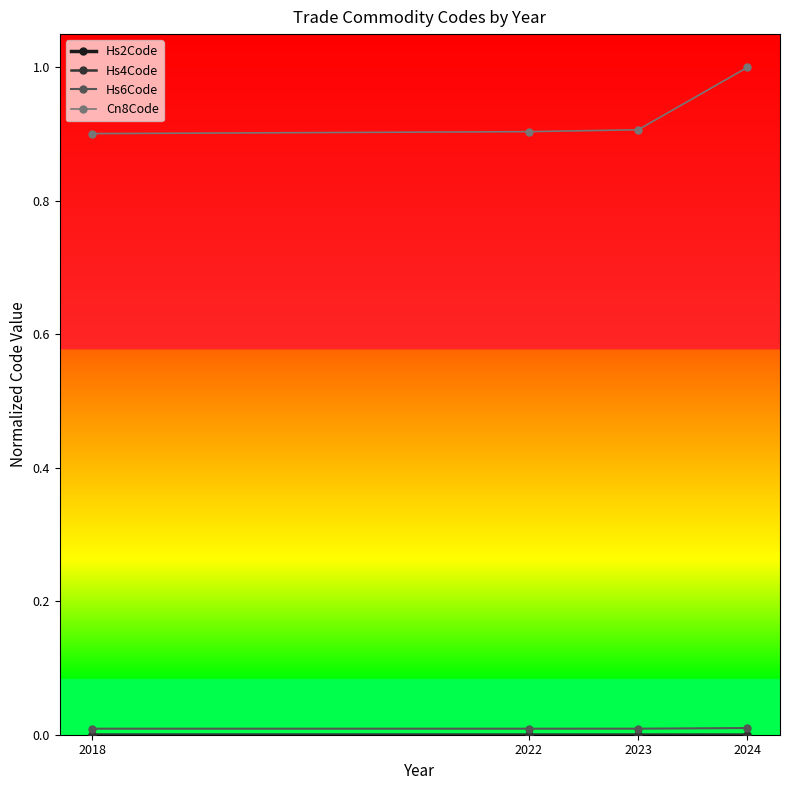

Which series has the widest spread of values?

Cn8Code